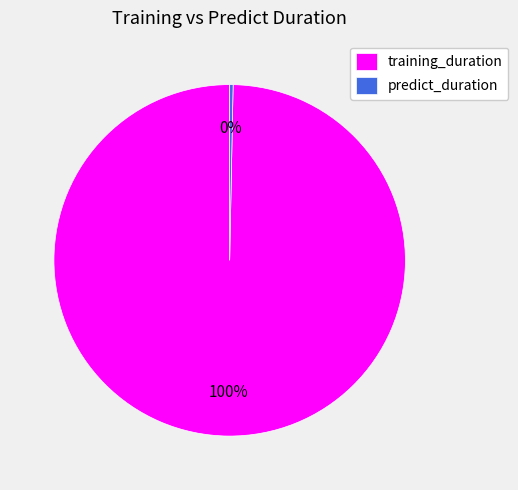

How many segments does this pie chart have?

2